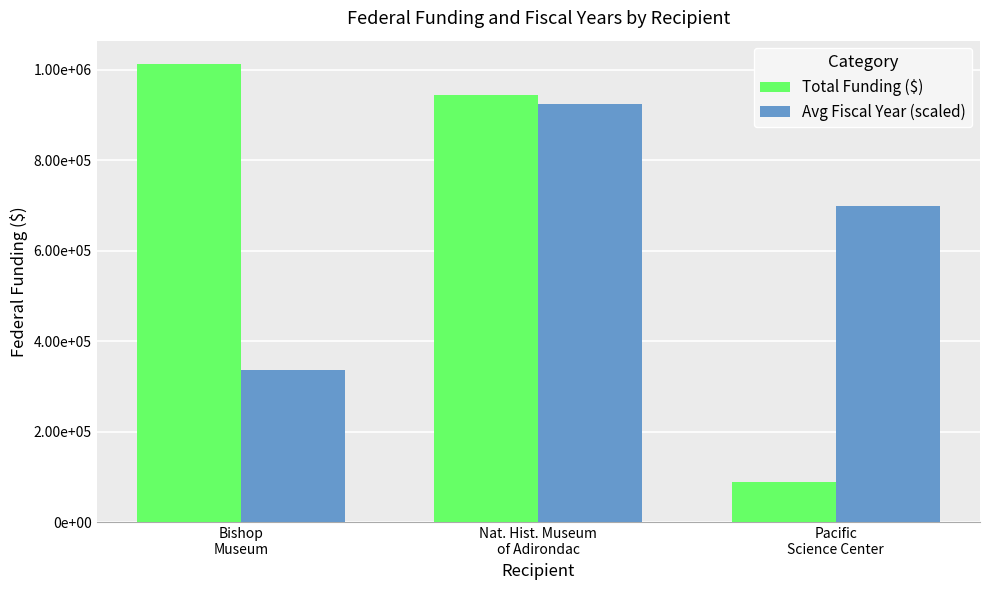

Are the bars grouped side by side (vs. stacked)?

Yes